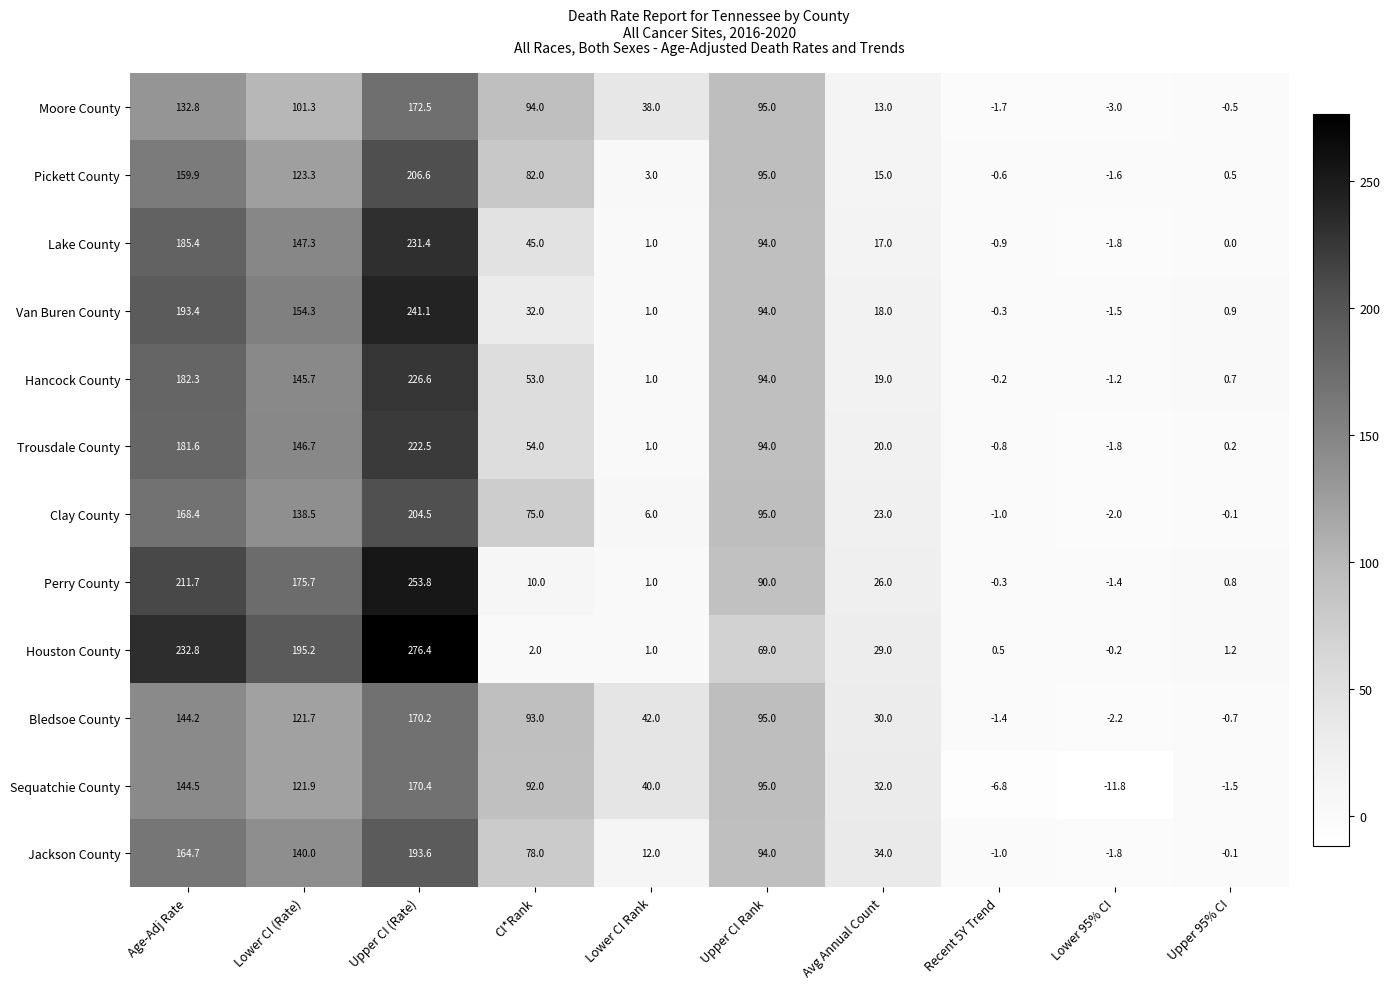

Which series has the widest spread of values?

Houston County